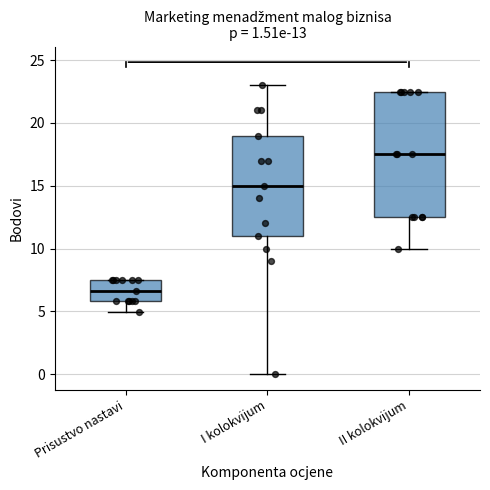

Which box is the tallest, from its lower edge to its upper edge?

II kolokvijum